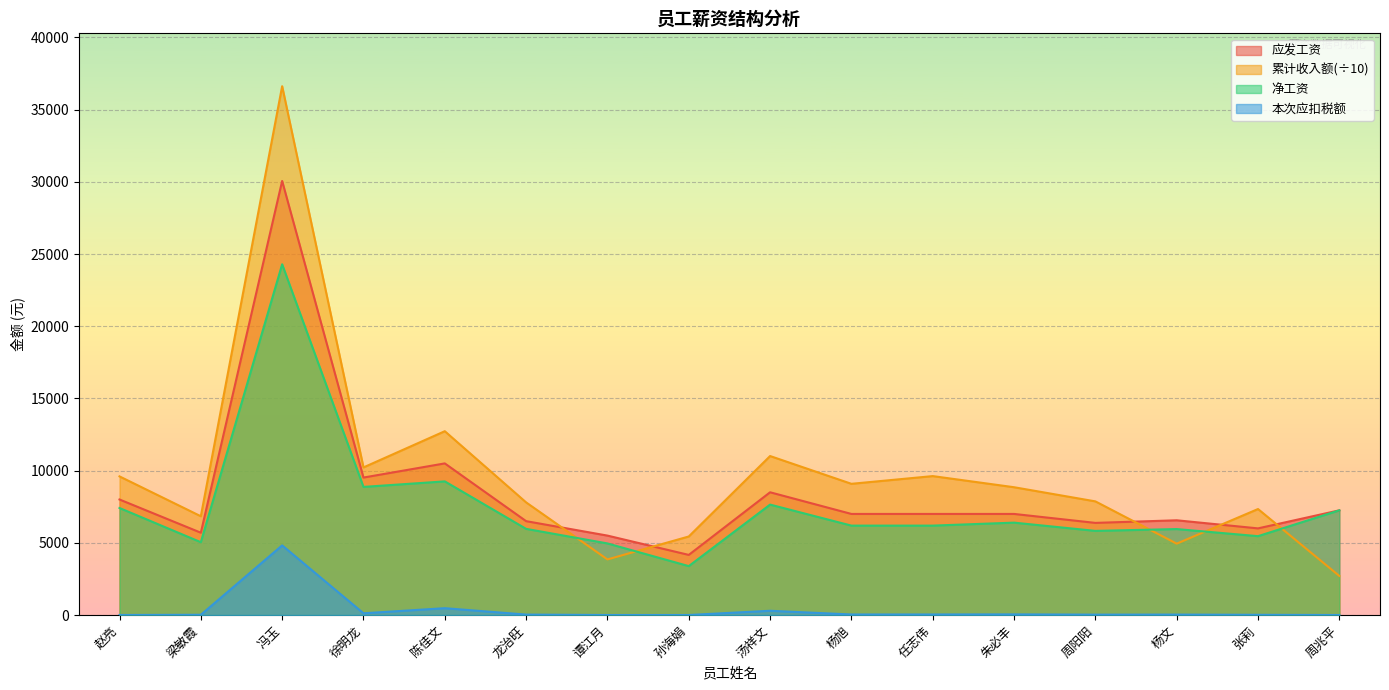

Which category has the lowest value in the 累计预扣预缴应纳税所得额 series?

谭江月